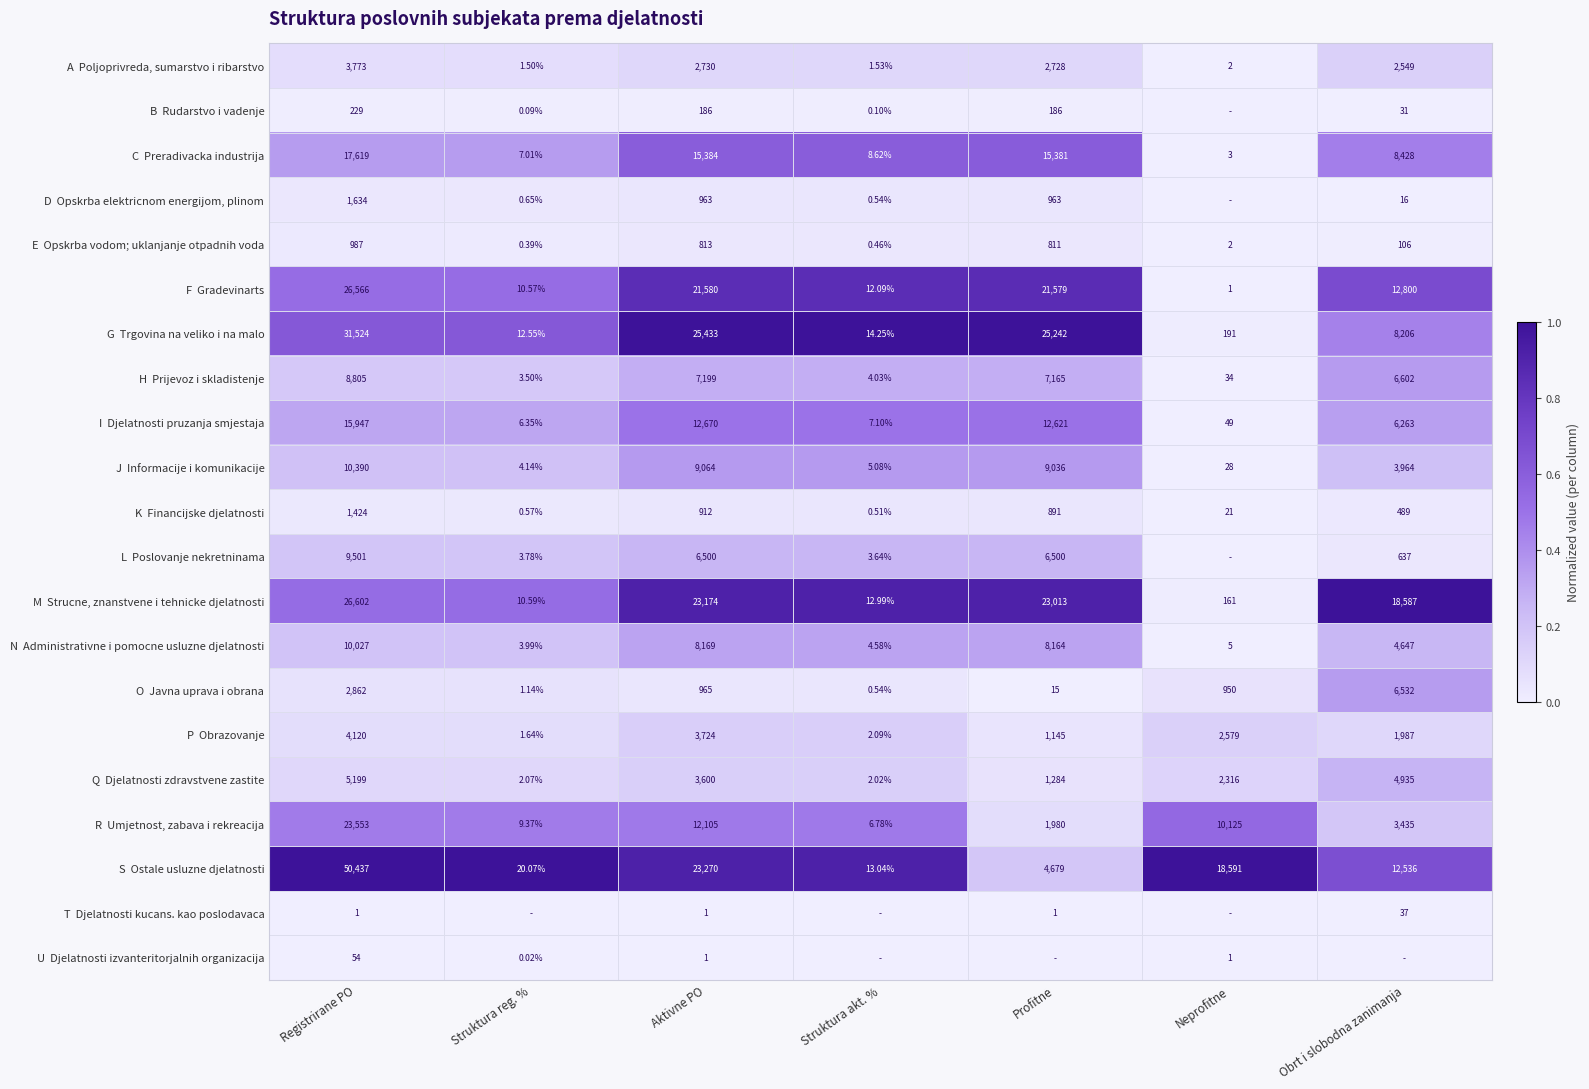

Count the number of data series in this chart.

21